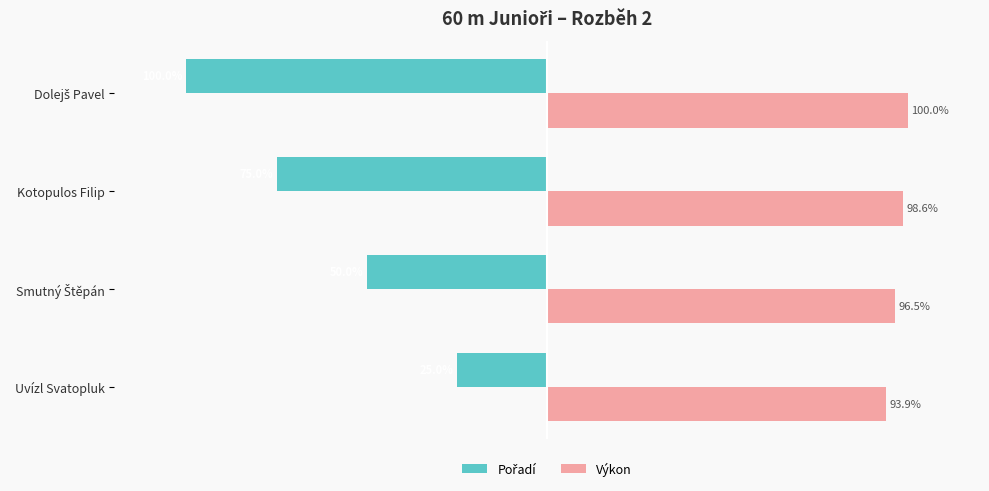

Which series has the largest total across all categories?

Výkon